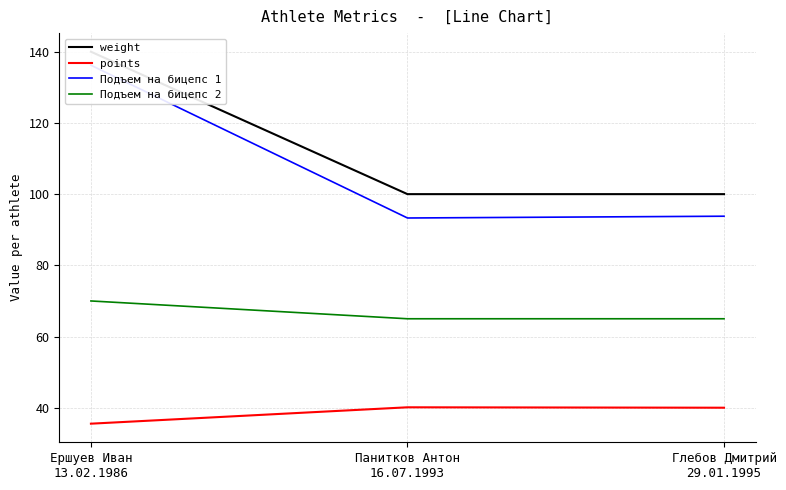

What is the total value across all series at Панитков Антон
16.07.1993?

298.4